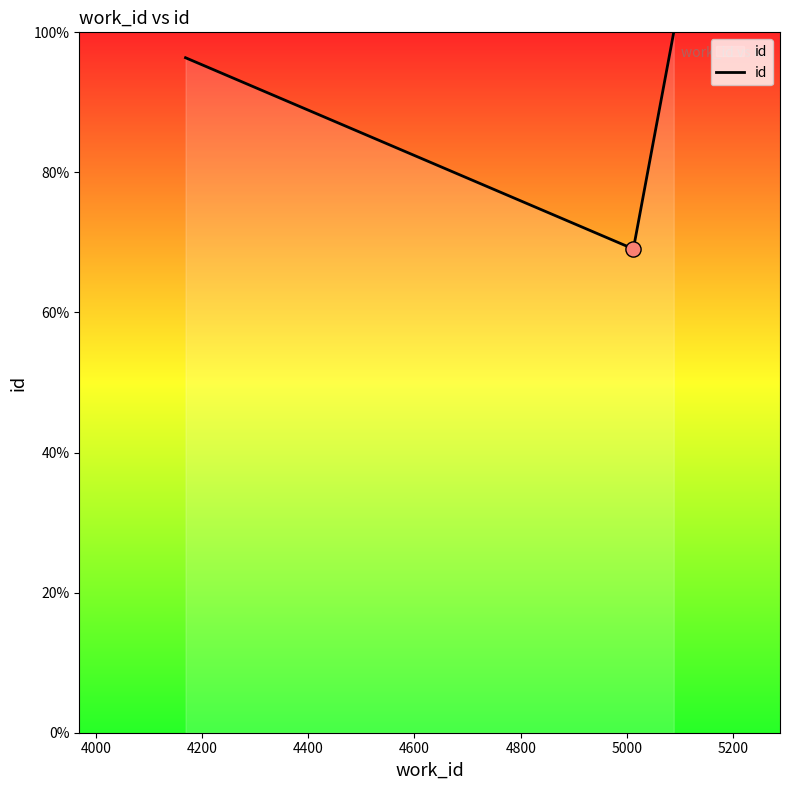

What is the minimum value shown in the chart?

69.1